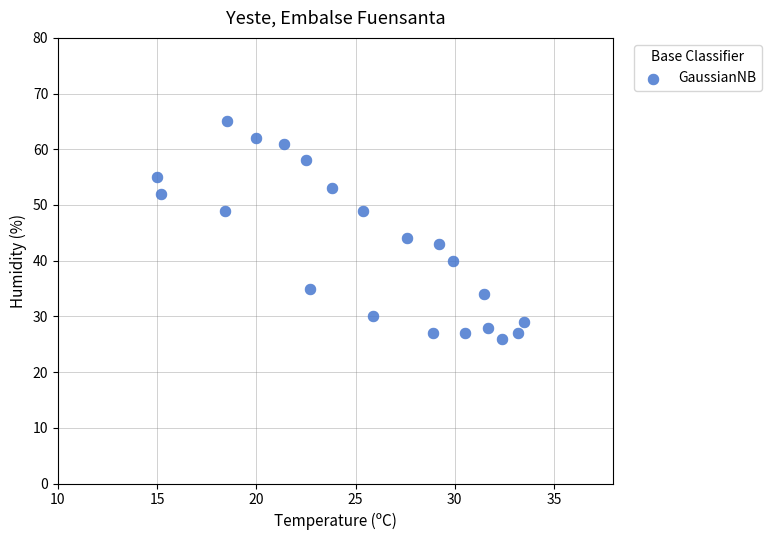

What Y value in the scatter plot is closest to 45?

44